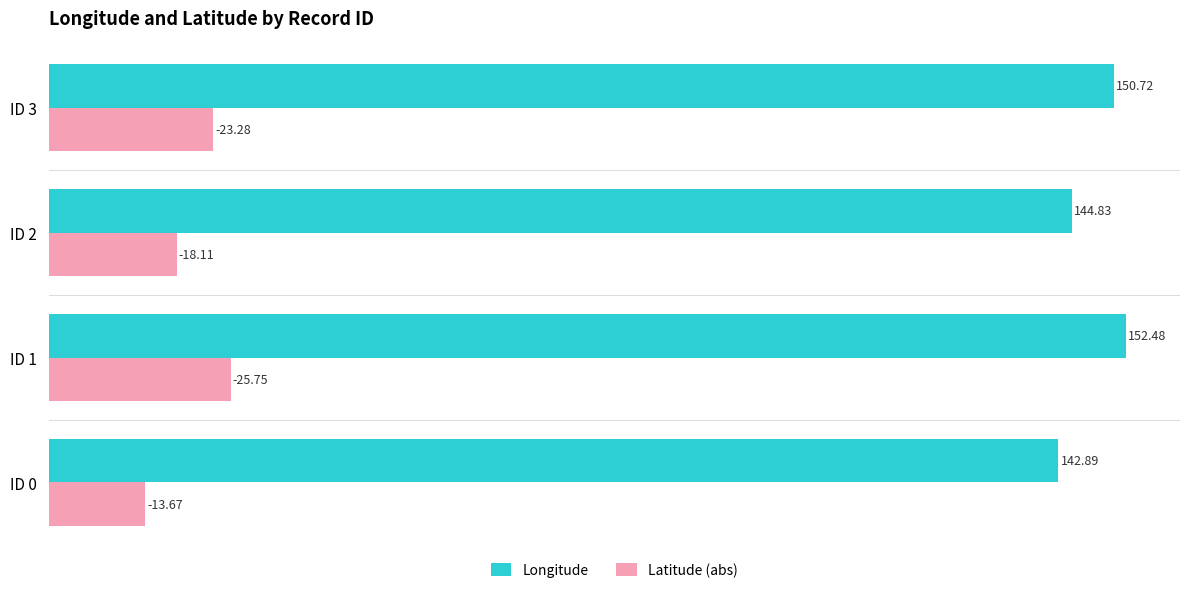

At which category is the sum across all series the highest?

ID 1